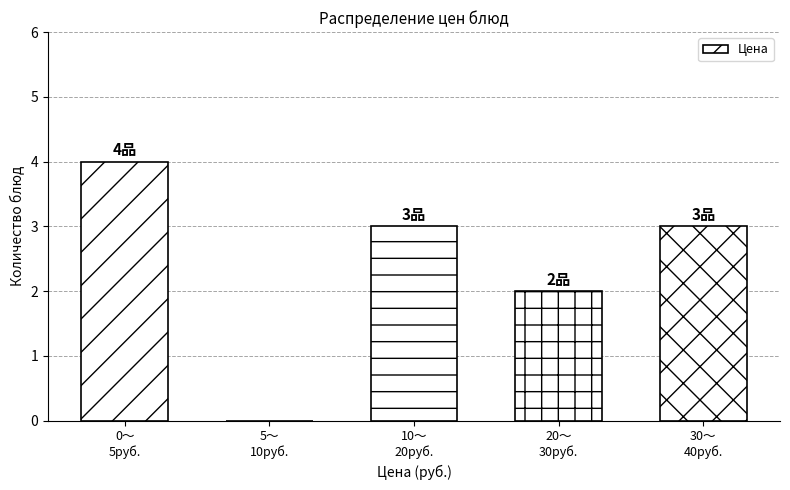

What is the maximum value shown in the chart?

4